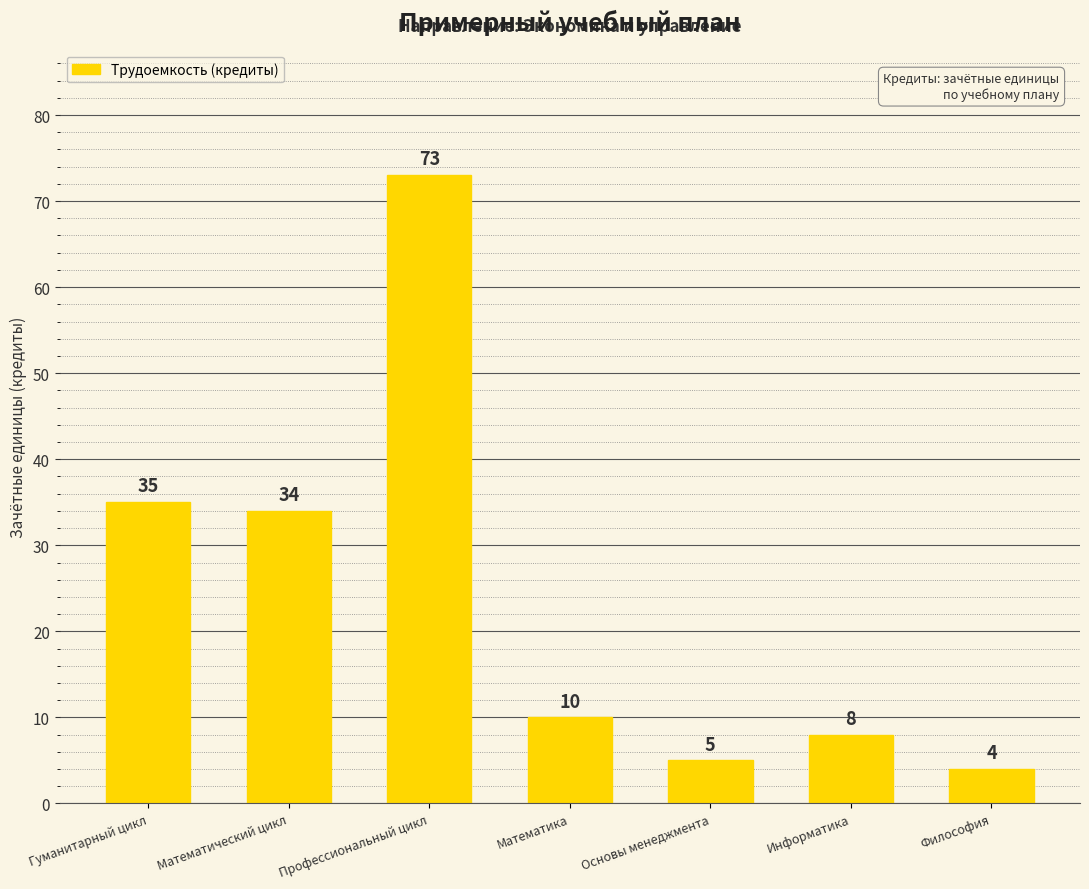

What is the ratio of the value at Основы менеджмента to the value at Гуманитарный цикл?

0.1